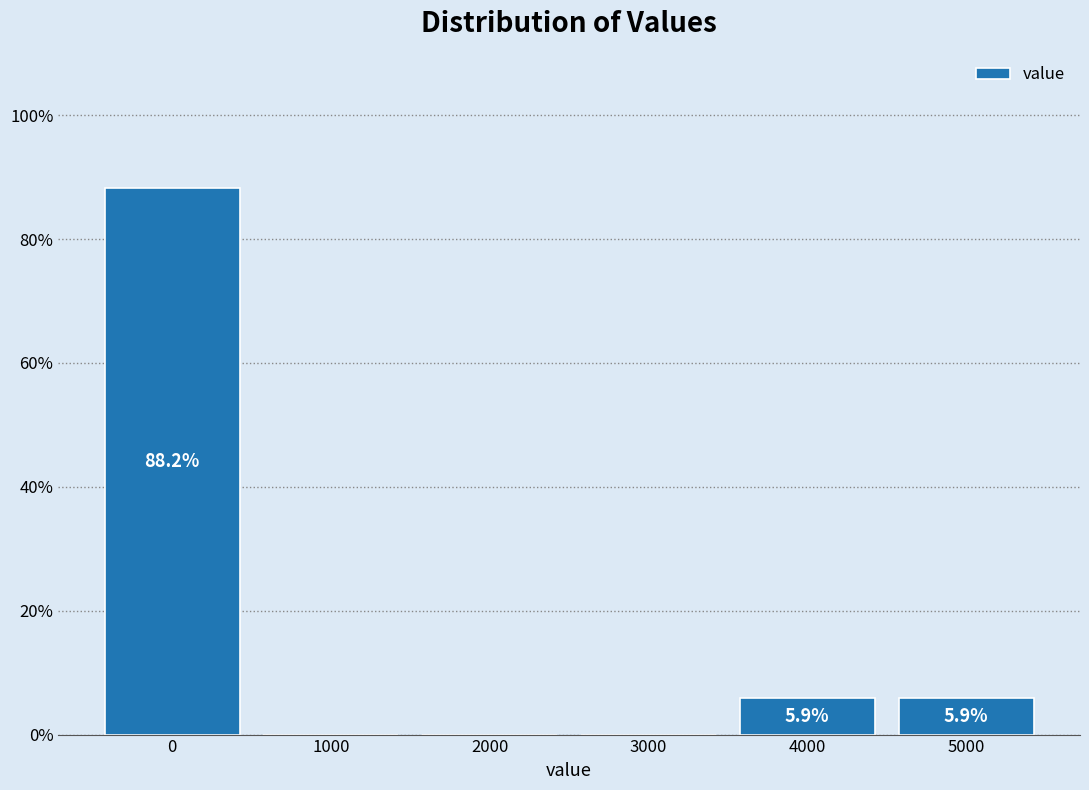

Reading left to right, transcribe all the data shown in this chart.

0=88.2	1000=0.0	2000=0.0	3000=0.0	4000=5.9	5000=5.9